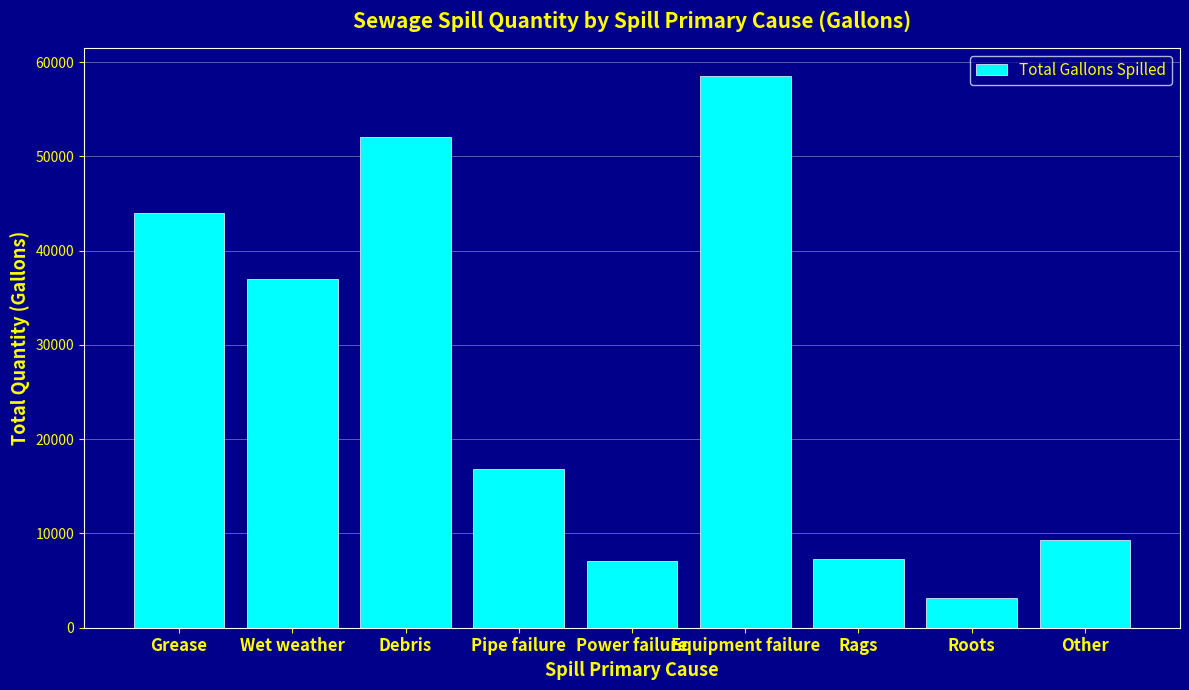

What is the greatest value displayed?

58550